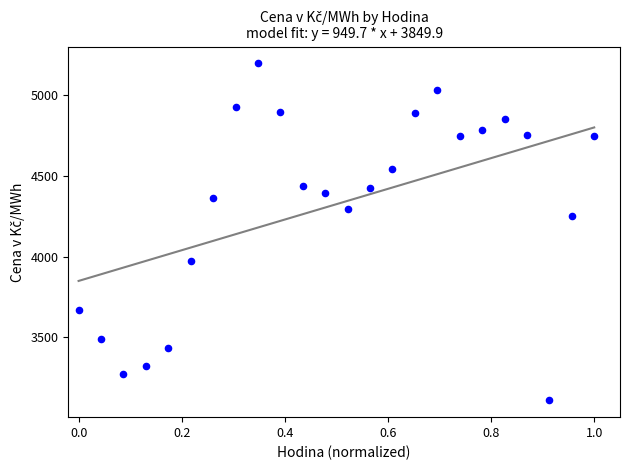

What Y value in the scatter plot is closest to 4153?

4252.0